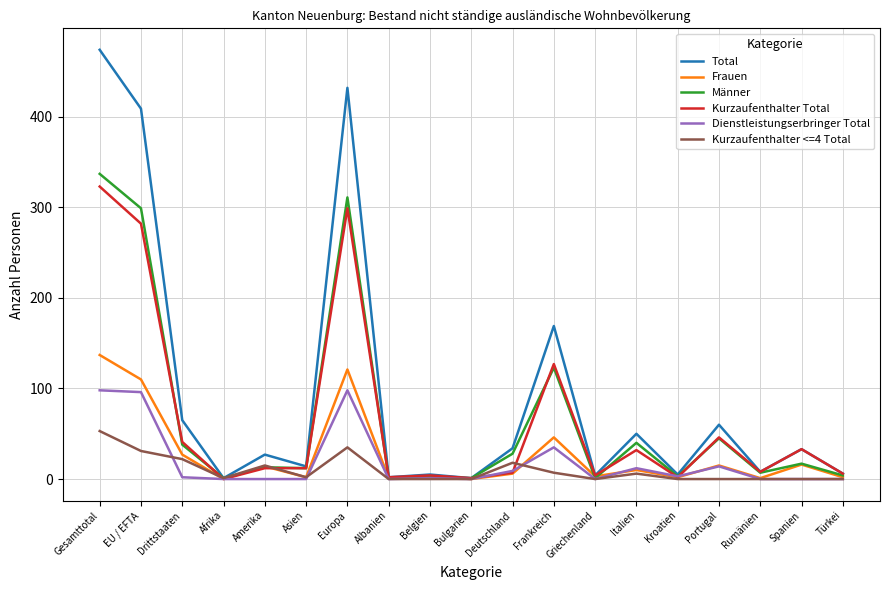

At which category does Frauen reach its first local peak?

Amerika